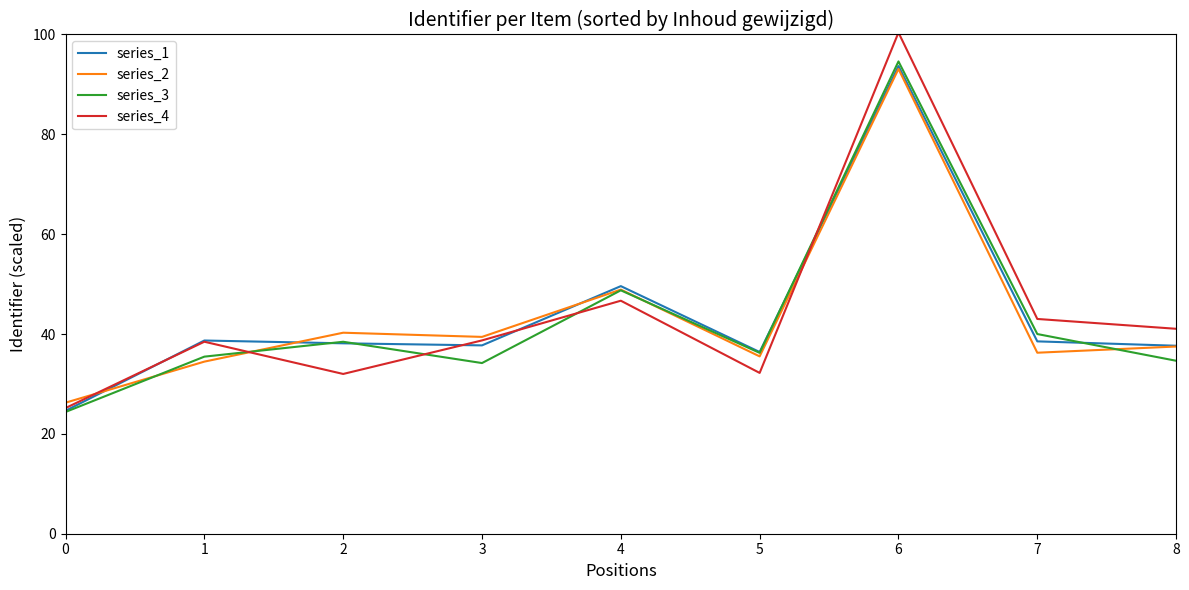

Where is series_2 nearest to the value 59?

4